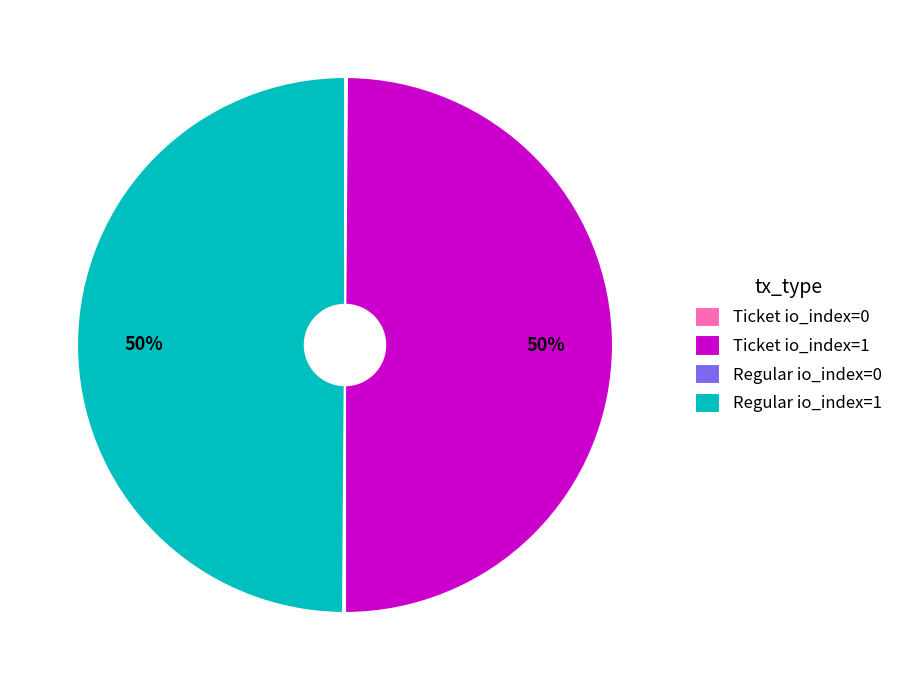

To the nearest percent, what is the difference between the largest and smallest slice percentages?

50%